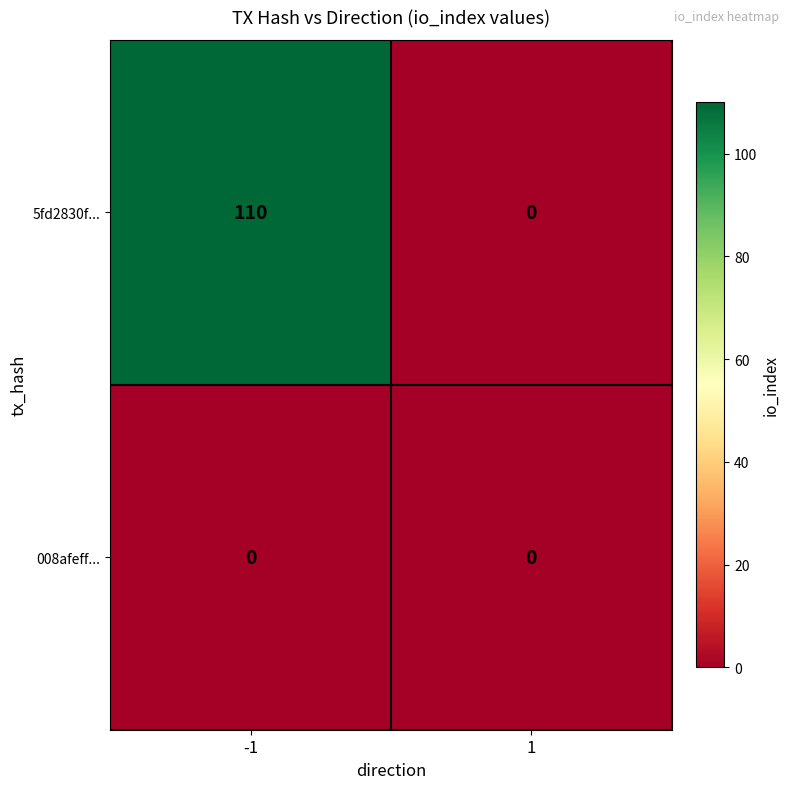

Rank the series by their average value, from highest to lowest.

5fd2830f..., 008afeff...